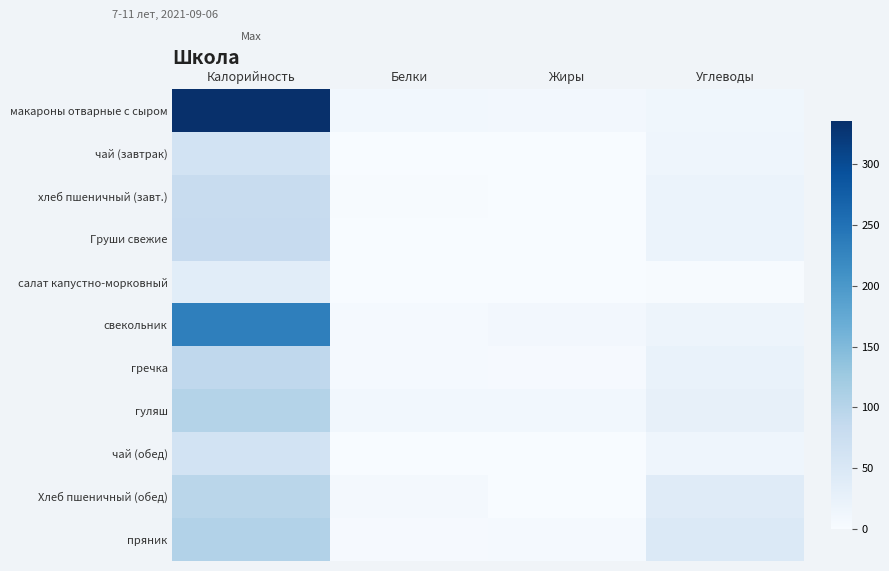

Which category has the lowest value across all series?

Жиры